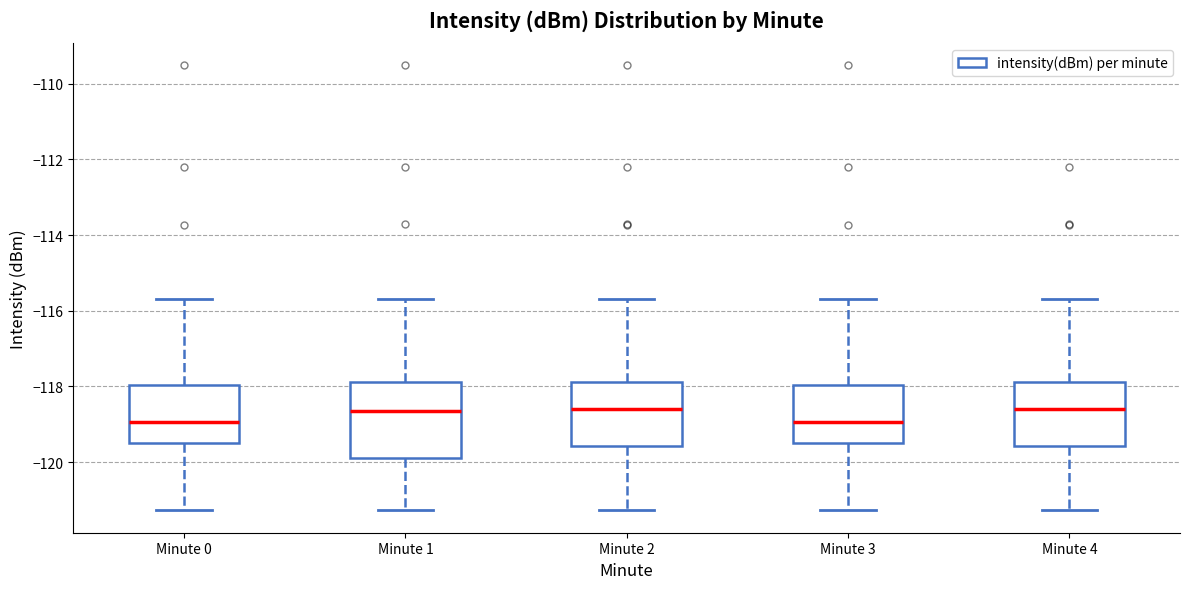

Reading left to right, transcribe this box plot: for each box, give where its median line is, the range the box spans, and where its two whiskers end, as read against the y-axis. The values are not printed on the chart, so give them approximately, as read against the axis.

Minute 0: median -119.0, box -119.6 to -118.0, whiskers -121.2 to -115.6
Minute 1: median -118.6, box -120.0 to -117.8, whiskers -121.2 to -115.6
Minute 2: median -118.6, box -119.6 to -117.8, whiskers -121.2 to -115.6
Minute 3: median -119.0, box -119.6 to -118.0, whiskers -121.2 to -115.6
Minute 4: median -118.6, box -119.6 to -117.8, whiskers -121.2 to -115.6